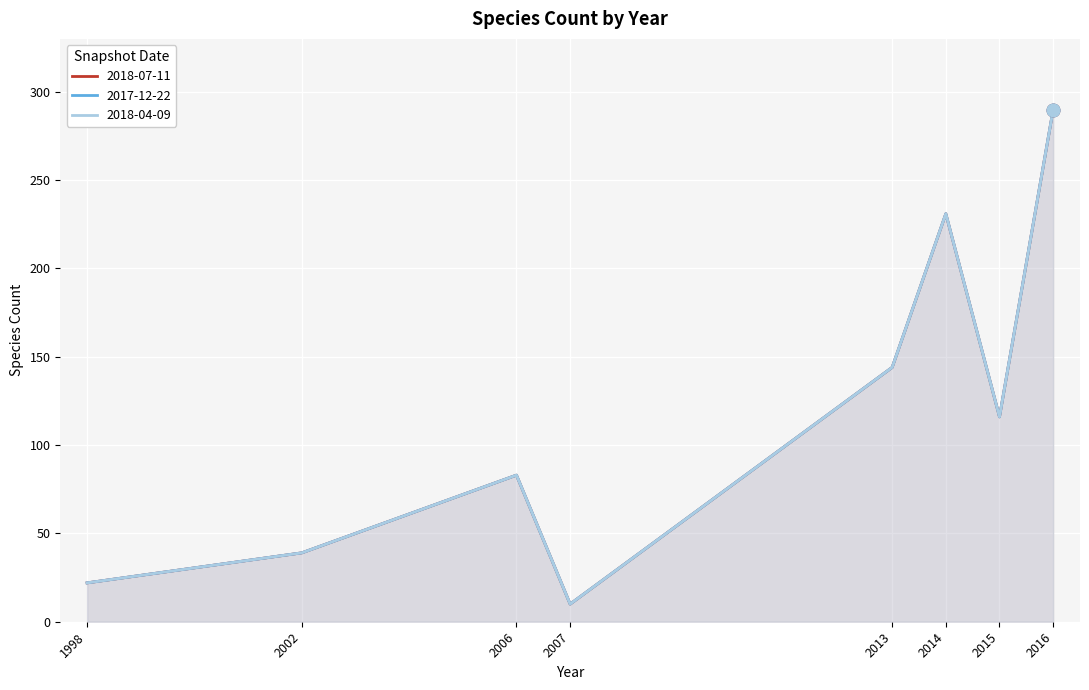

What are all the series names shown in the legend?

2018-07-11, 2017-12-22, 2018-04-09